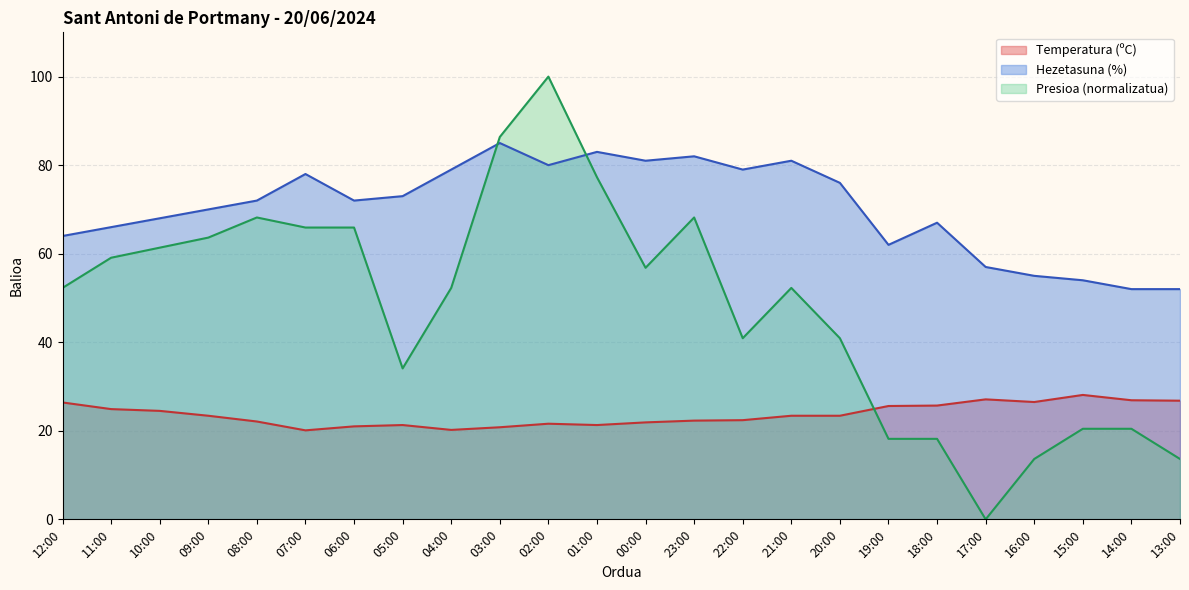

Reading left to right, extract all data points from this chart.

Temperatura (ºC): 12:00=26.4	11:00=24.9	10:00=24.5	09:00=23.4	08:00=22.1	07:00=20.1	06:00=21.0	05:00=21.3	04:00=20.2	03:00=20.8	02:00=21.6	01:00=21.3	00:00=21.9	23:00=22.3	22:00=22.4	21:00=23.4	20:00=23.4	19:00=25.6	18:00=25.7	17:00=27.1	16:00=26.5	15:00=28.1	14:00=26.9	13:00=26.8
Hezetasuna (%): 12:00=64.0	11:00=66.0	10:00=68.0	09:00=70.0	08:00=72.0	07:00=78.0	06:00=72.0	05:00=73.0	04:00=79.0	03:00=85.0	02:00=80.0	01:00=83.0	00:00=81.0	23:00=82.0	22:00=79.0	21:00=81.0	20:00=76.0	19:00=62.0	18:00=67.0	17:00=57.0	16:00=55.0	15:00=54.0	14:00=52.0	13:00=52.0
Presioa (hPa): 12:00=52.3	11:00=59.1	10:00=61.4	09:00=63.6	08:00=68.2	07:00=65.9	06:00=65.9	05:00=34.1	04:00=52.3	03:00=86.4	02:00=100.0	01:00=77.3	00:00=56.8	23:00=68.2	22:00=40.9	21:00=52.3	20:00=40.9	19:00=18.2	18:00=18.2	17:00=0.0	16:00=13.6	15:00=20.5	14:00=20.5	13:00=13.6